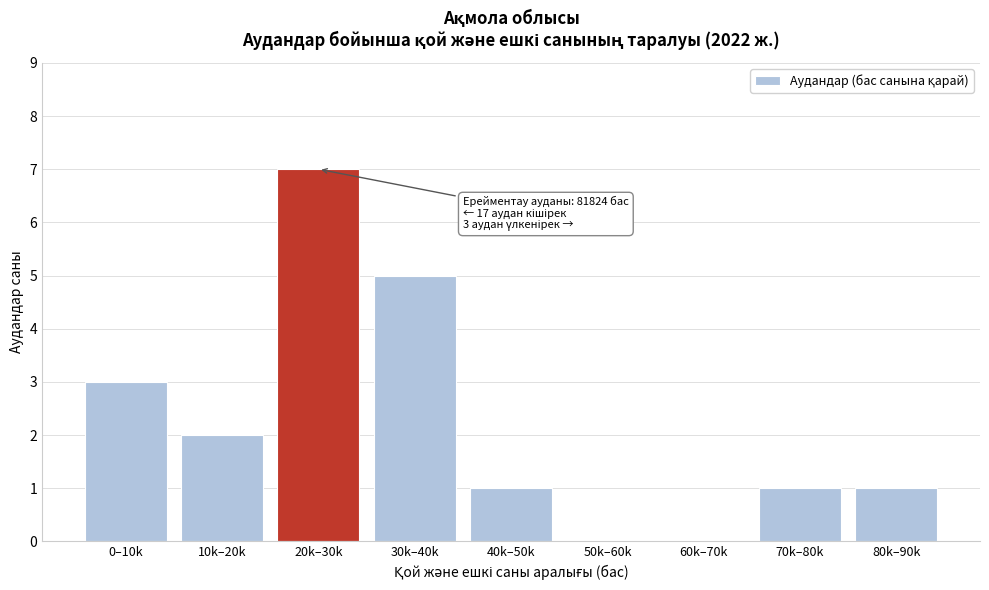

Reading right to left, what are all the values shown in this chart?

80k–90k=1	70k–80k=1	60k–70k=0	50k–60k=0	40k–50k=1	30k–40k=5	20k–30k=7	10k–20k=2	0–10k=3